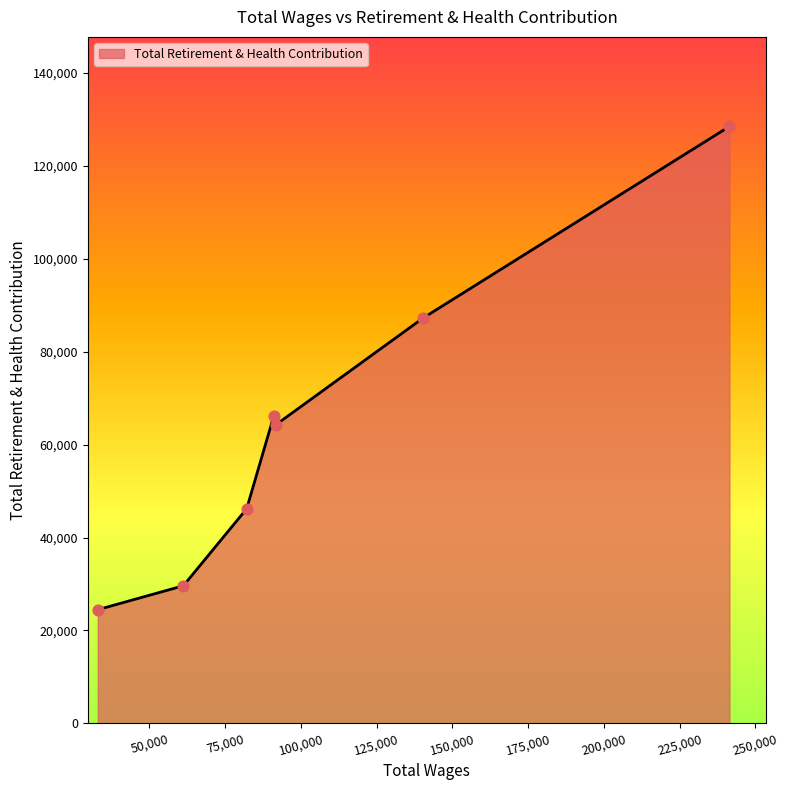

What is the smallest value displayed?

24472